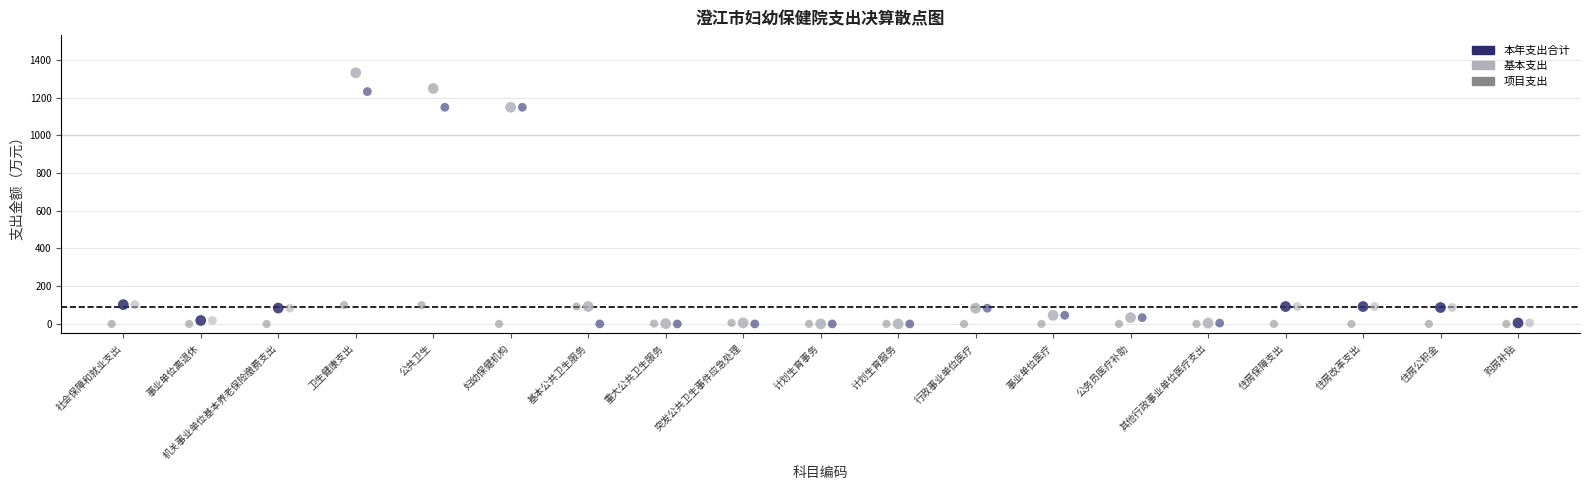

Which series has the largest Y range (max minus min)?

本年支出合计